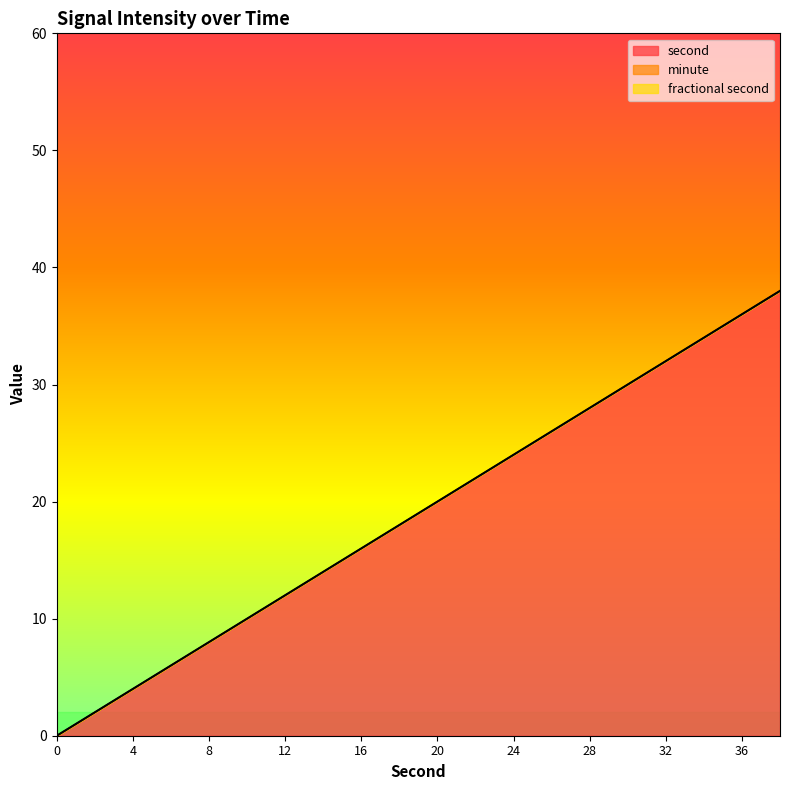

Reading left to right, transcribe all the data shown in this chart.

second: 0	2	4	6	8	10	12	14	16	18	20	22	24	26	28	30	32	34	36	38
minute: 0	0	0	0	0	0	0	0	0	0	0	0	0	0	0	0	0	0	0	0
fractional second: 0	0	0	0	0	0	0	0	0	0	0	0	0	0	0	0	0	0	0	0